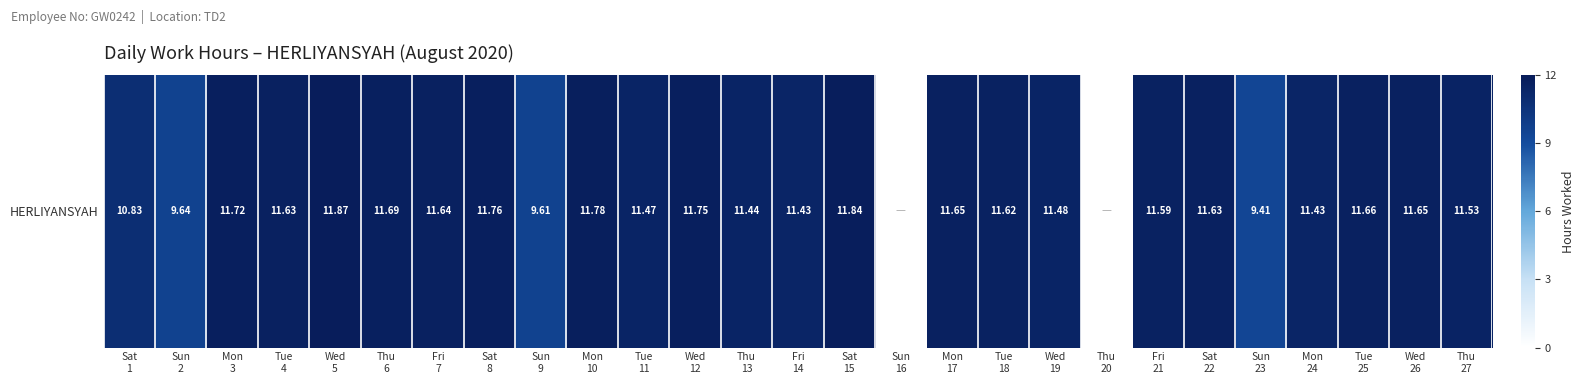

Where is the data nearest to the value 5?

Sun
23